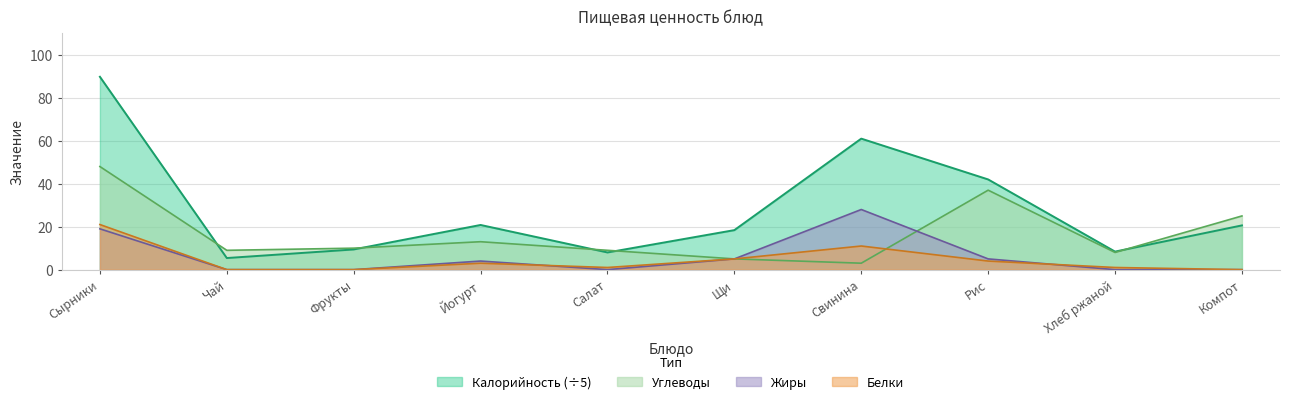

What are all the series names shown in the legend?

Калорийность (÷5), Углеводы, Жиры, Белки